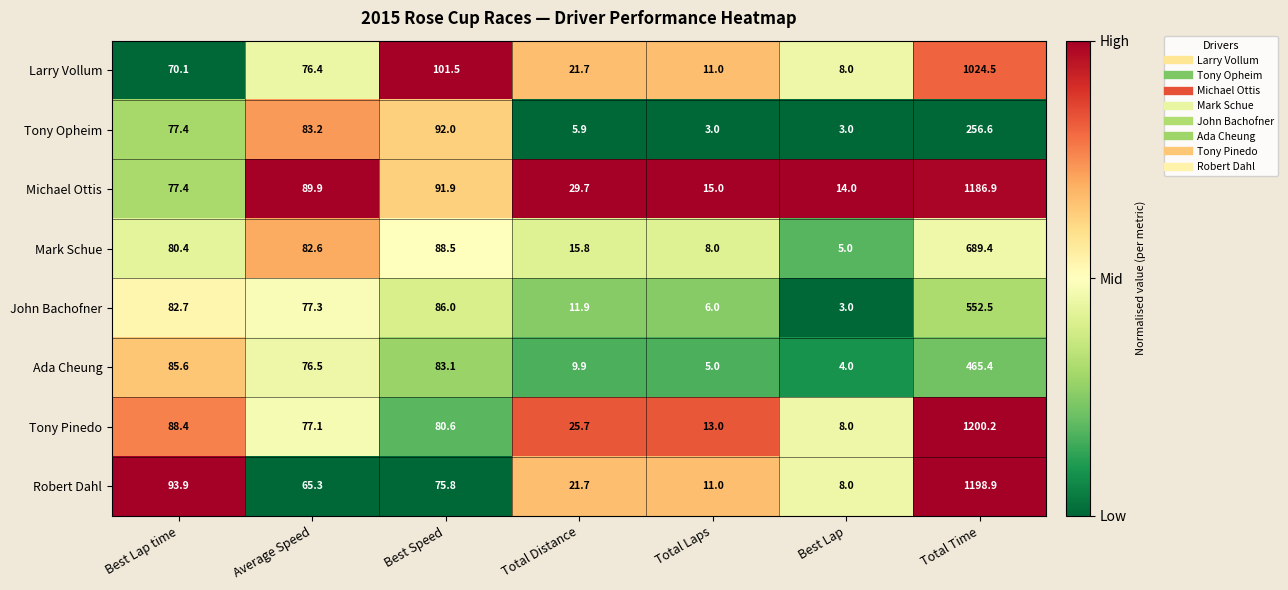

Which label corresponds to the largest value in the chart?

Total Time